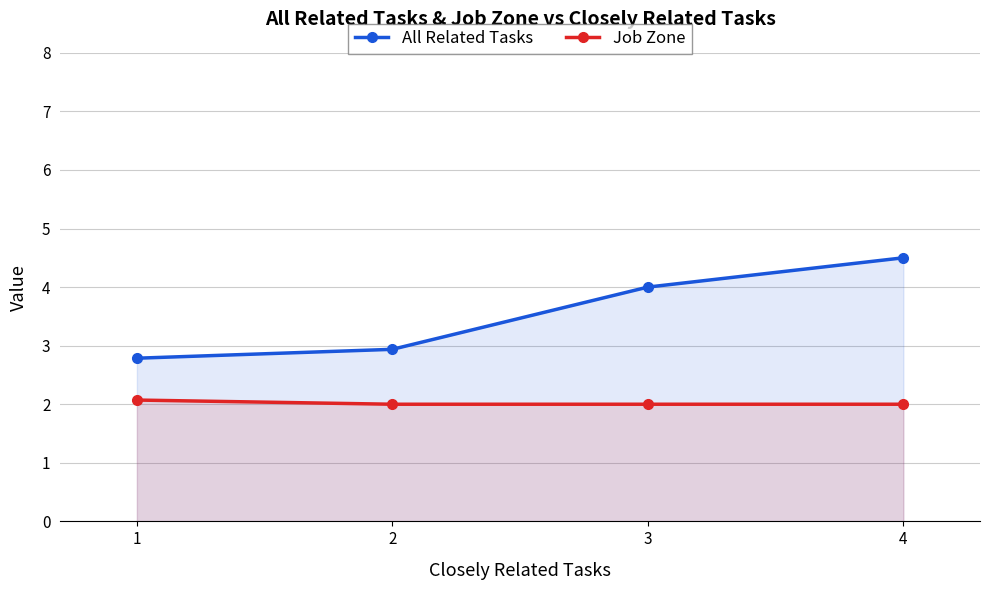

What is the spread (max minus min) of values at 1?

0.7